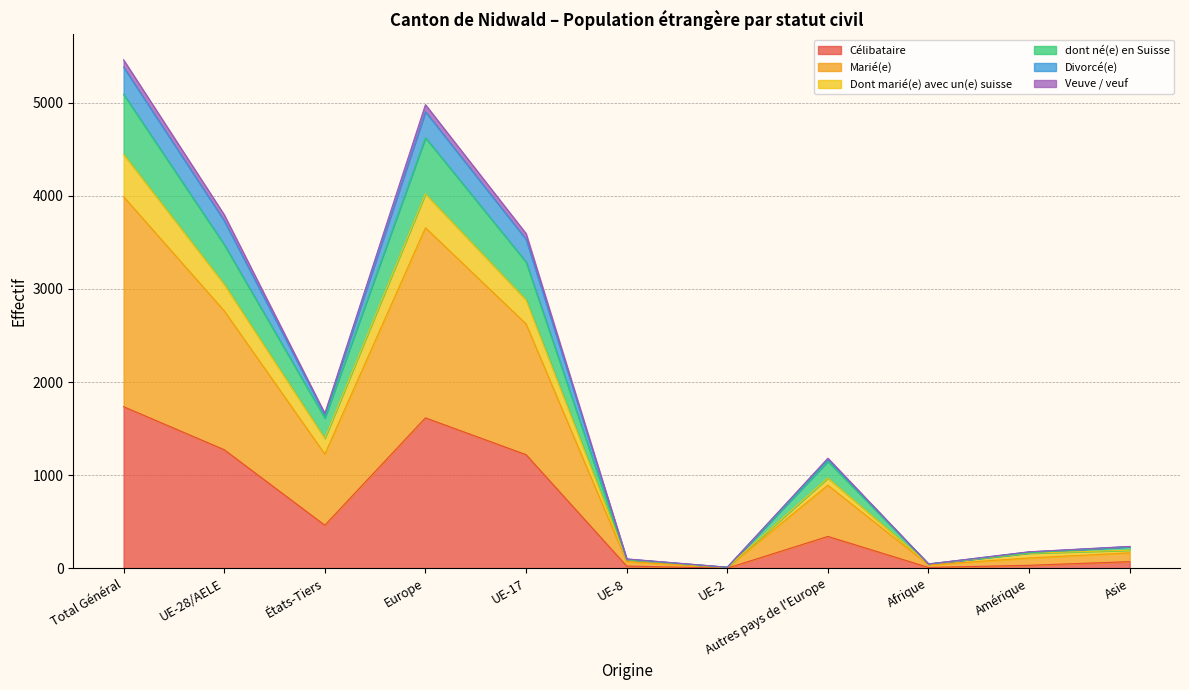

At which label does Marié(e) reach its peak?

Total Général